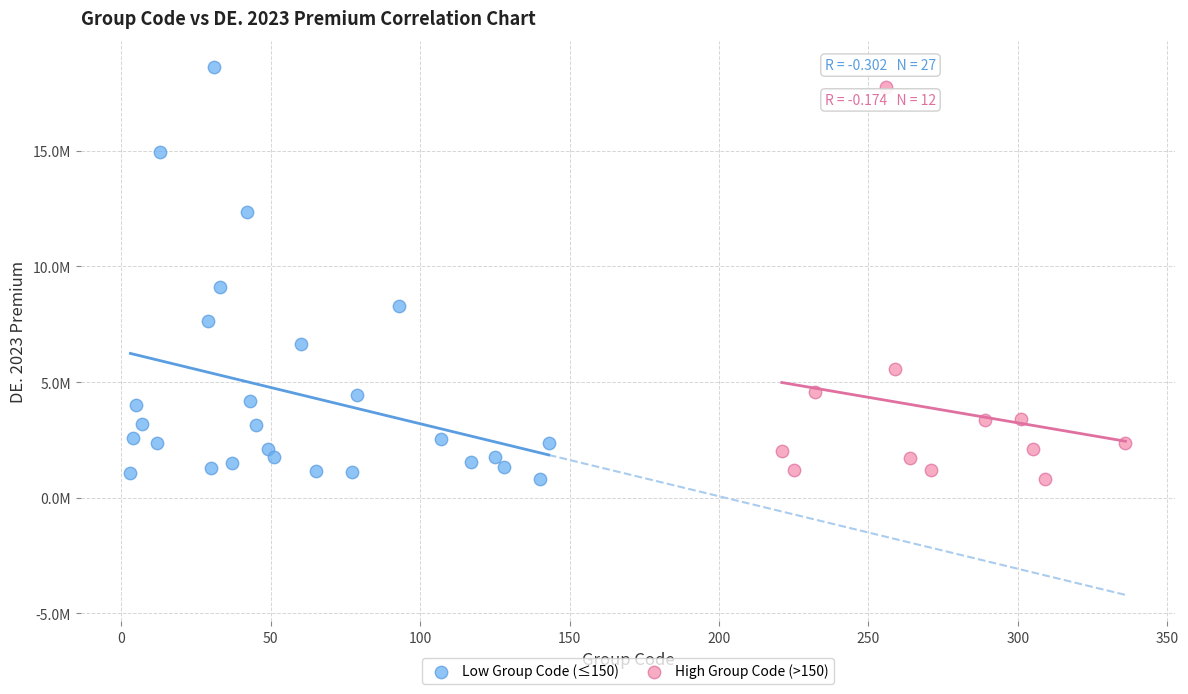

What are all the series names shown in the legend?

Low Group Code (≤150), High Group Code (>150)